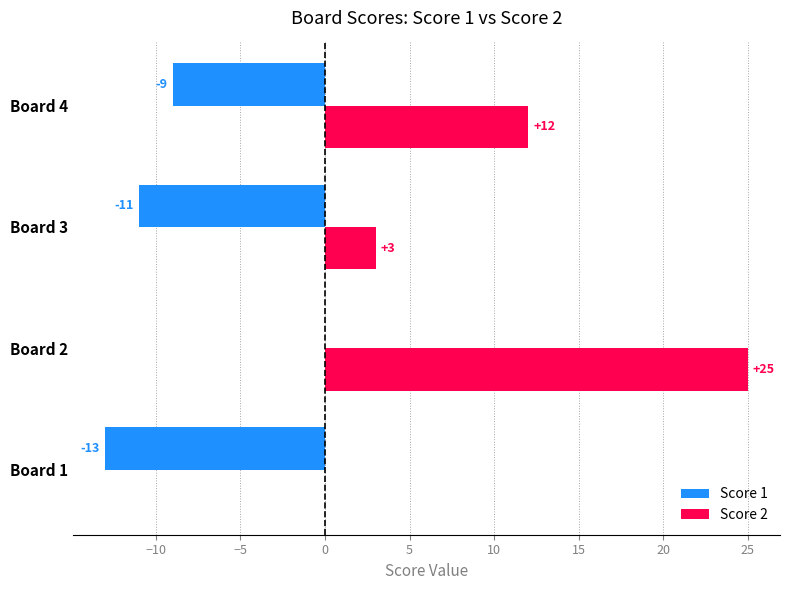

The Score 1 series shows -13 at Board 1. True or false?

True